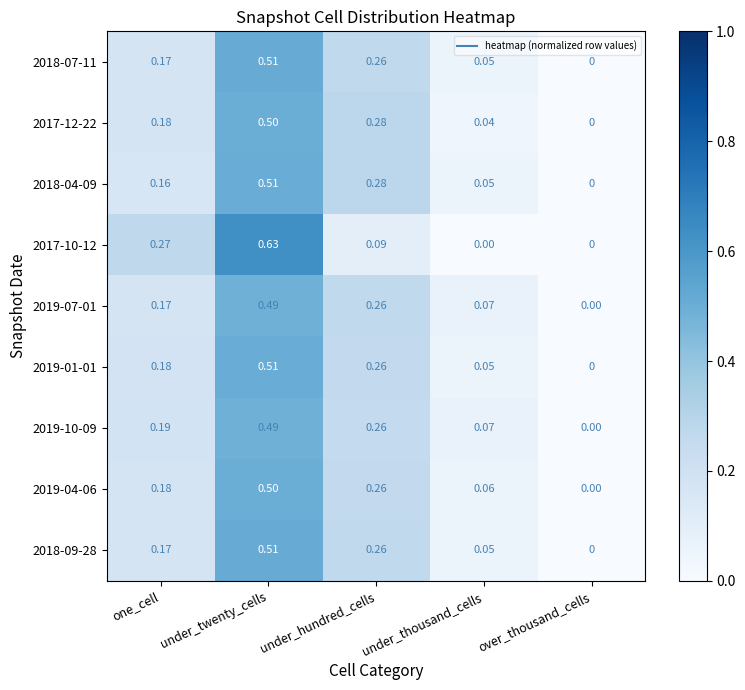

At which label is 2019-10-09 closest to 0?

over_thousand_cells